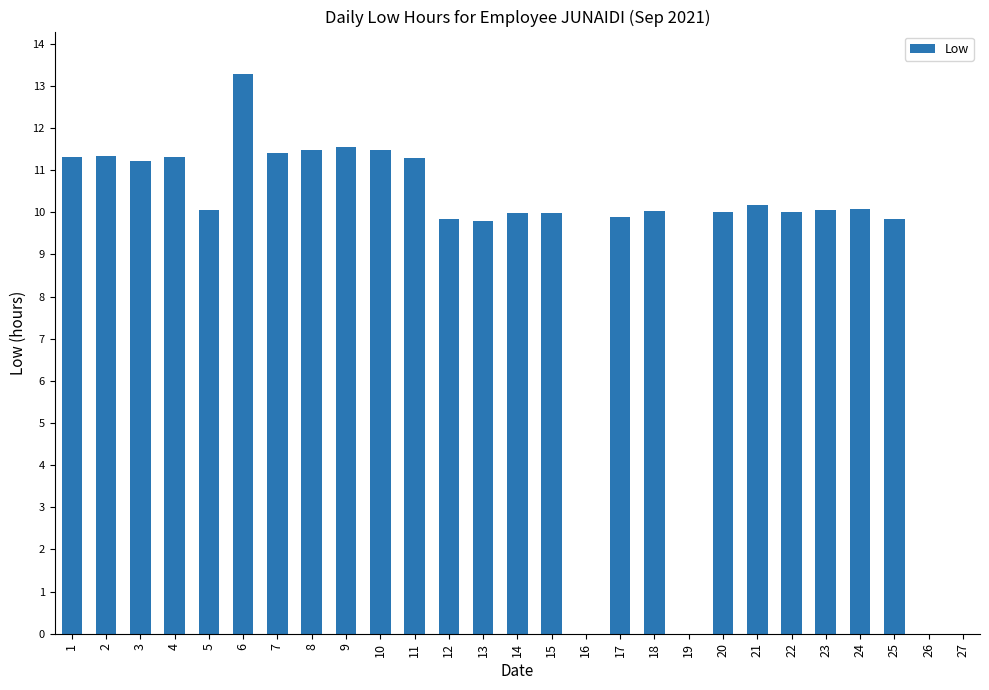

What is the sum of the values at 21 and 2?

21.5